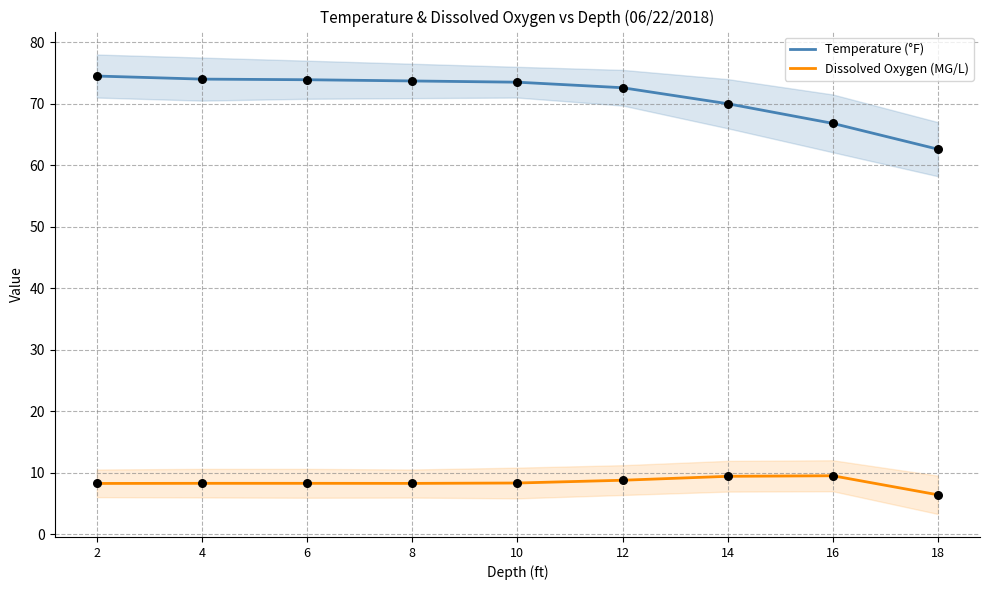

What is the total value across all series at 12?

81.3